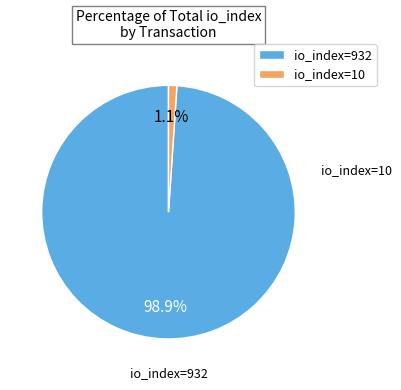

What percentage is NOT represented by io_index=932?

1.1%